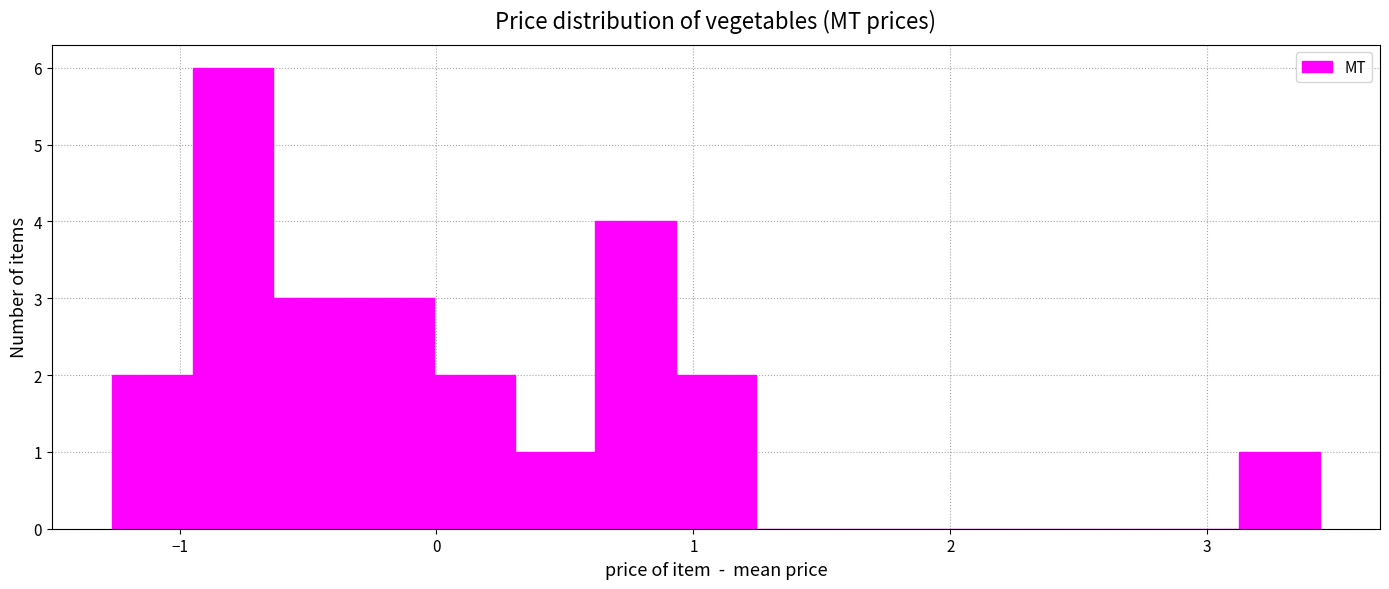

Read against the x-axis, roughly where is the centre of the tallest bar?

-0.8